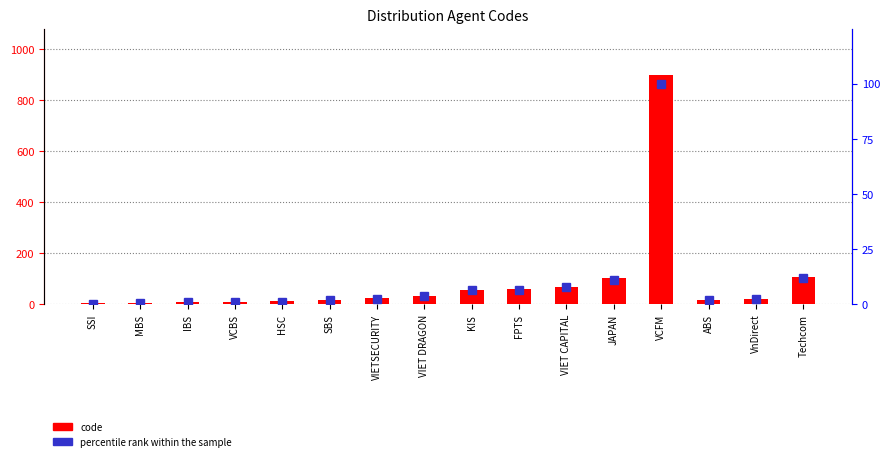

Which category has the highest value in the percentile rank within the sample series?

VCFM